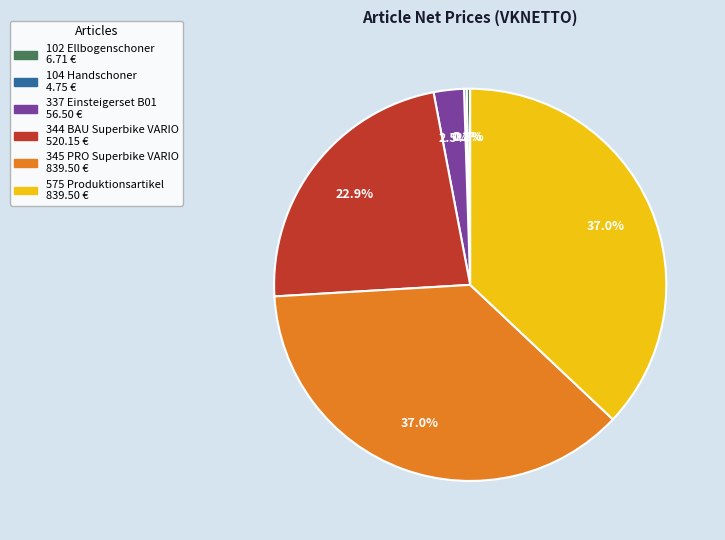

To the nearest percent, what portion does 575 Produktionsartikel represent?

37%